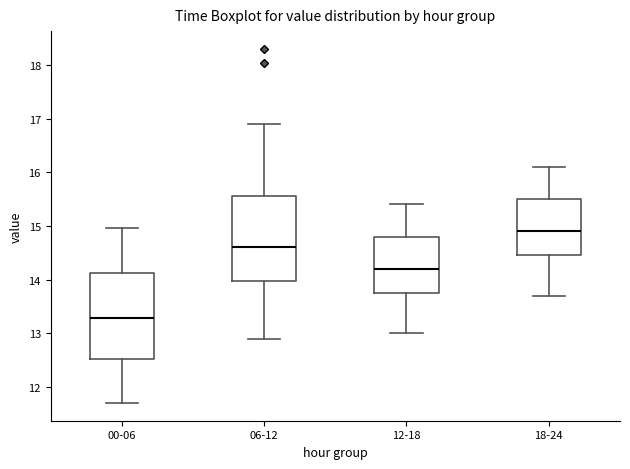

Where is the upper edge of the box for 18-24 on the y-axis? The values are not printed on the chart, so give them approximately, as read against the axis.

15.5